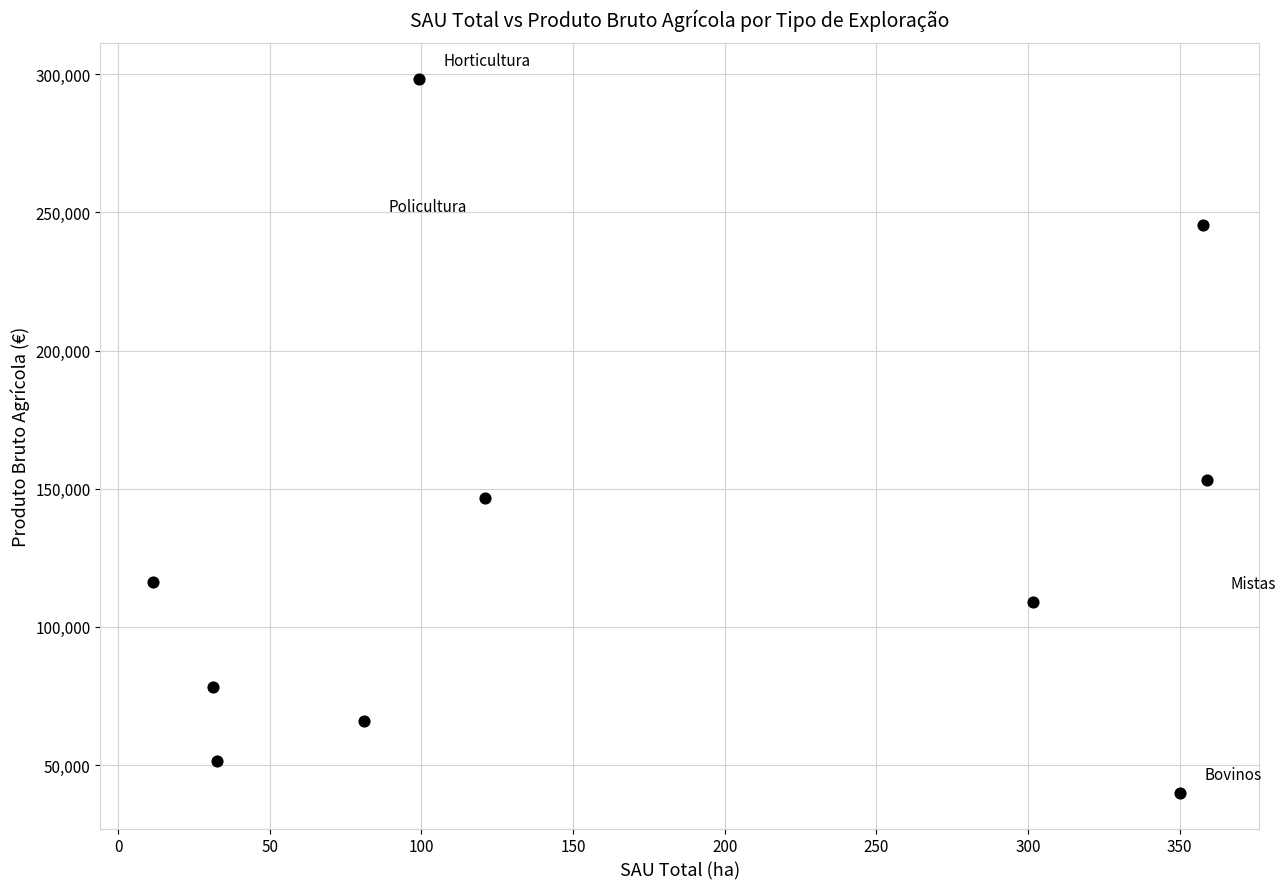

What is the average X value?

174.5